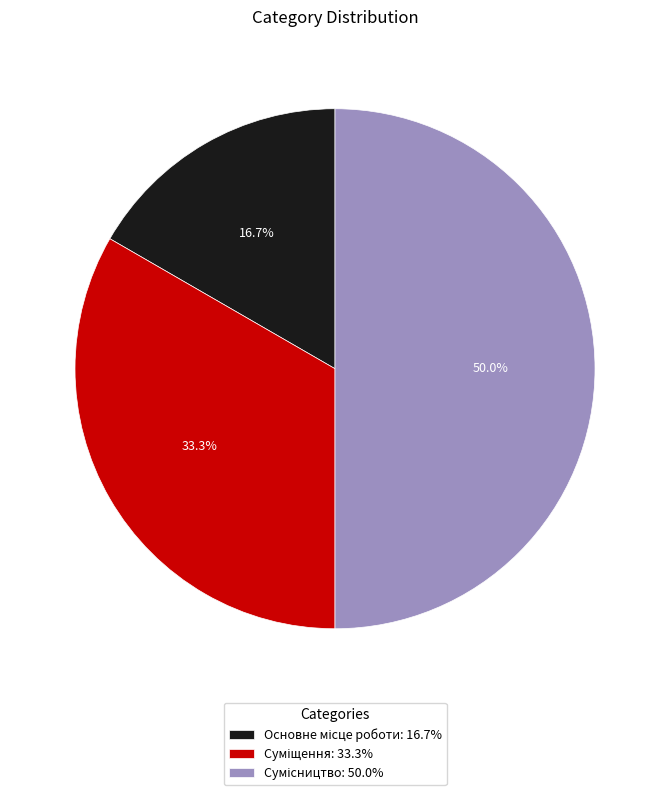

How many segments does this pie chart have?

3